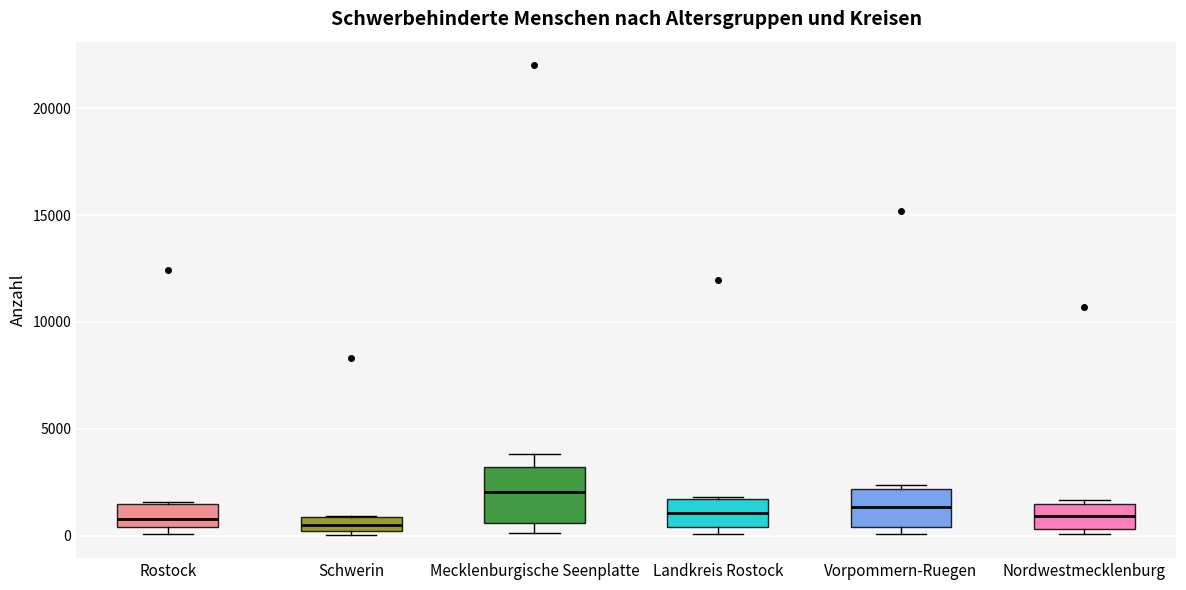

Where is the upper edge of the box for Schwerin on the y-axis? The values are not printed on the chart, so give them approximately, as read against the axis.

1000